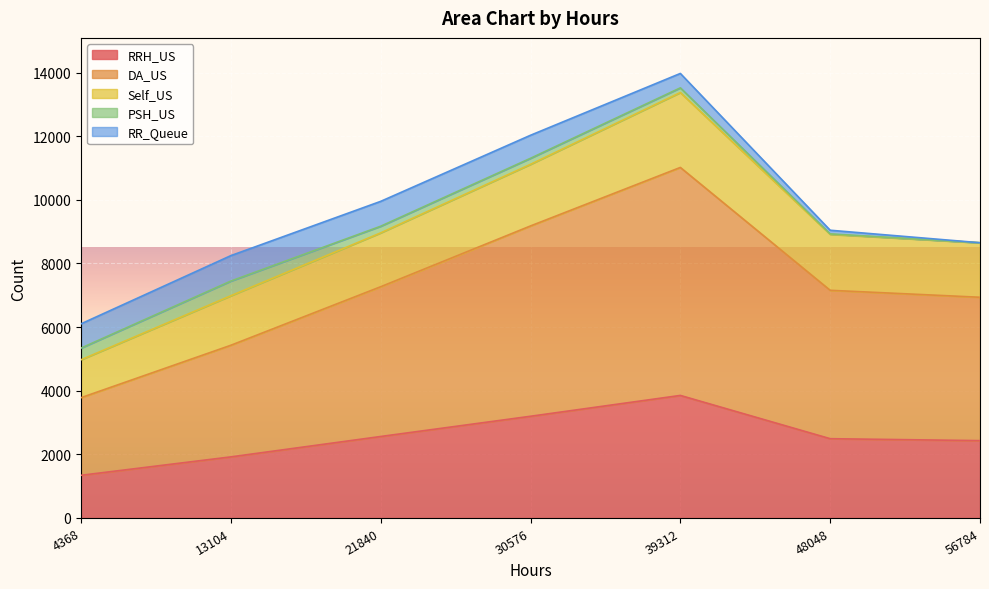

Is it true that Self_US equals 4973 at 4368?

True